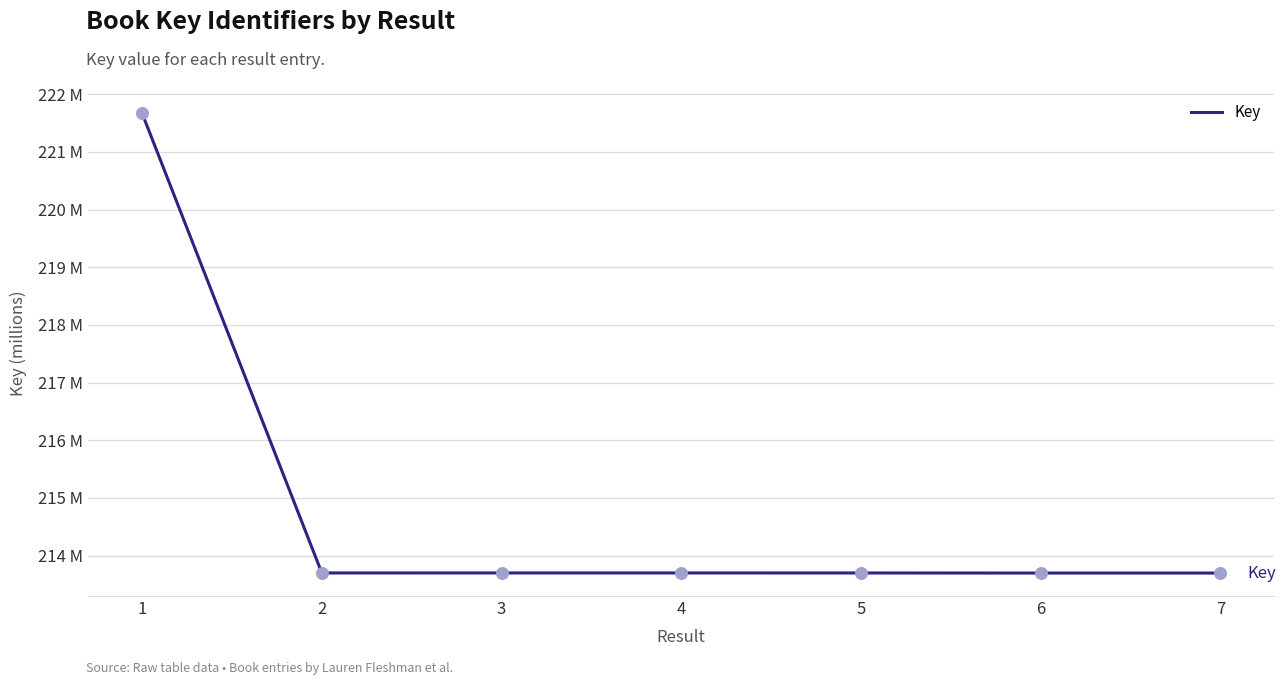

What is the ratio of the value at 2 to the value at 6?

1.0